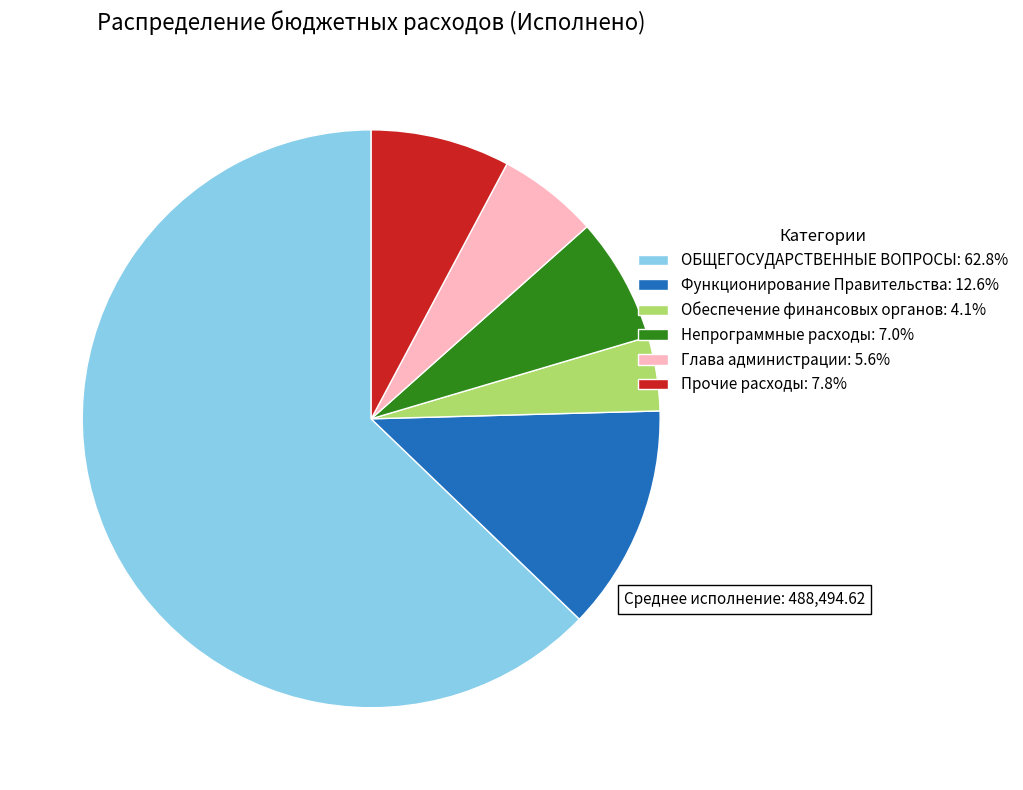

How many segments does this pie chart have?

6